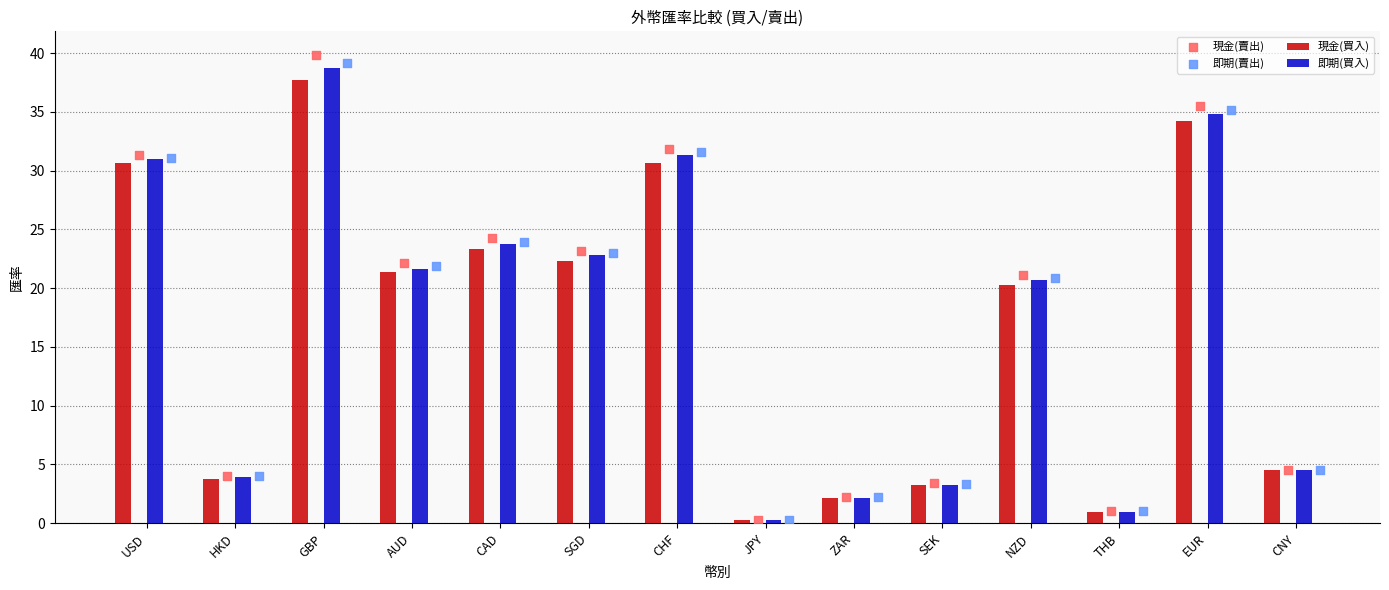

What are all the series names shown in the legend?

現金(買入), 即期(買入), 現金(賣出), 即期(賣出)